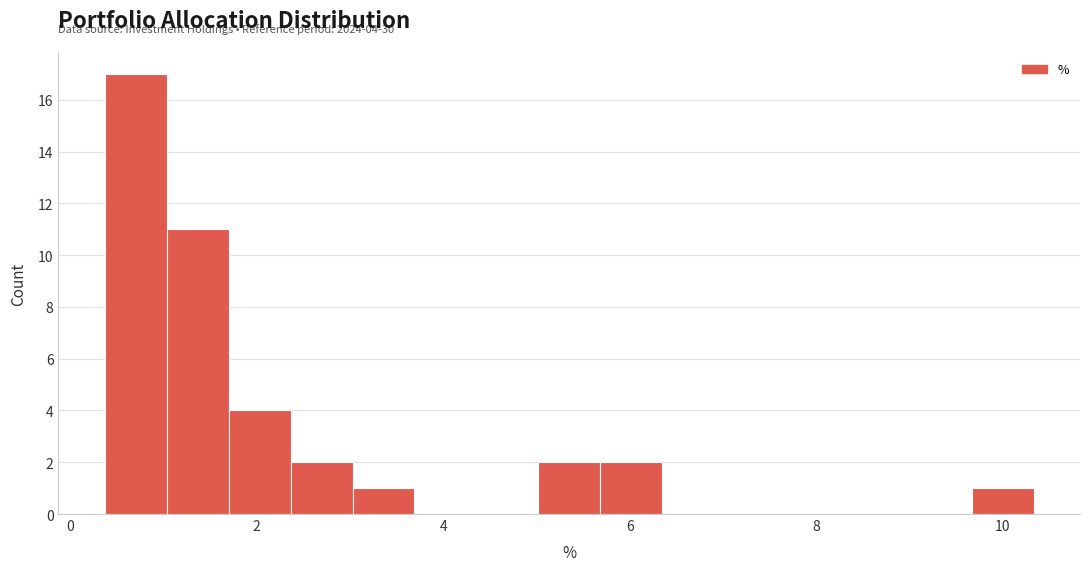

Around what value on the x-axis is the tallest bar? Give the approximate position of its centre, as read against the axis.

0.8